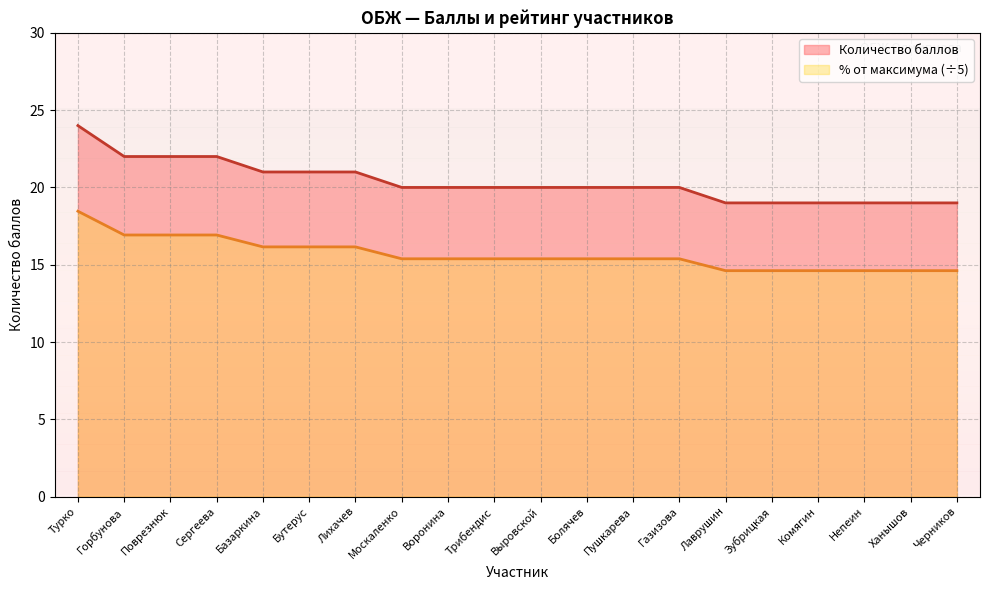

What is the difference between the highest and lowest values at Ханышов?

4.4